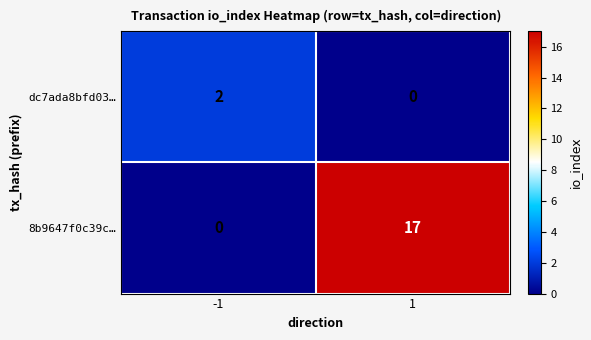

Rank the series by their average value, from lowest to highest.

dc7ada8bfd03…, 8b9647f0c39c…